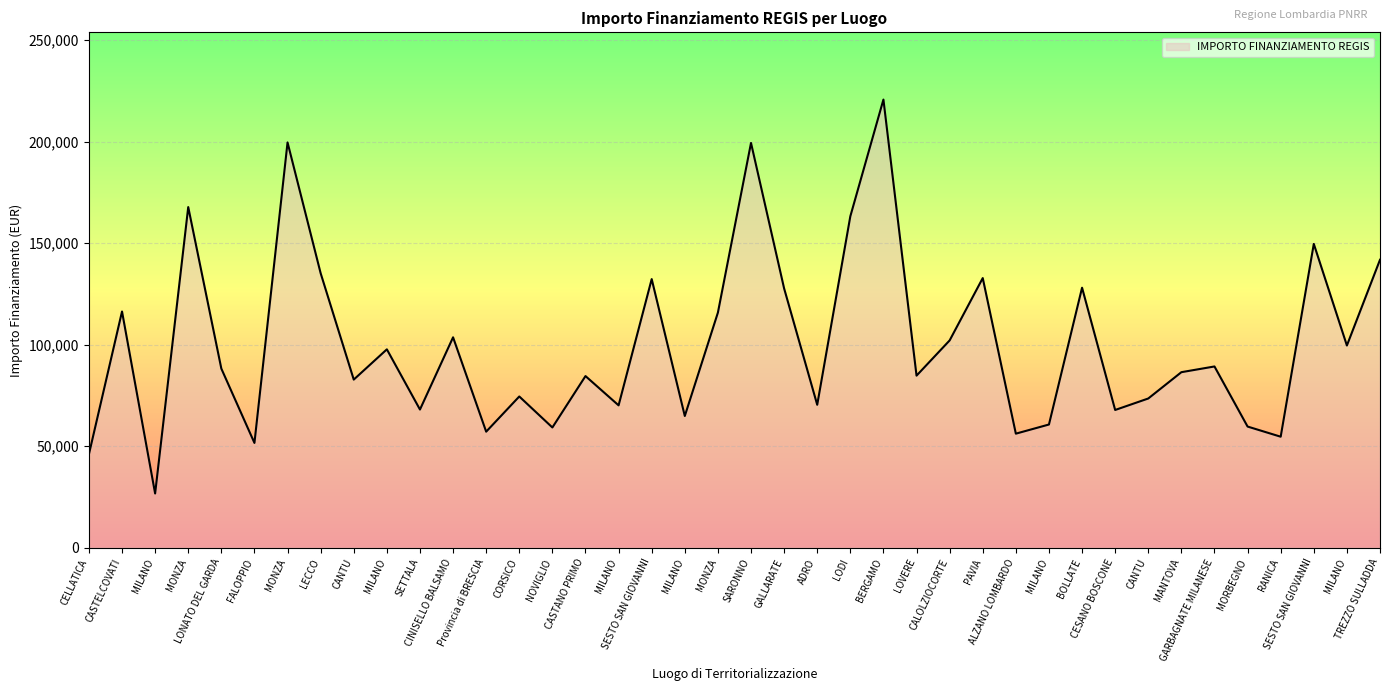

What is the approximate value at Provincia di BRESCIA?

57160.7